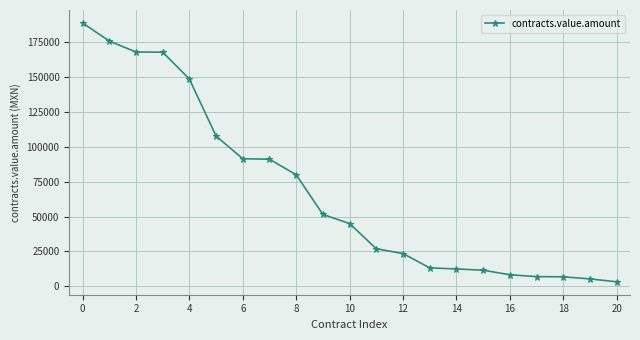

What is the average value?

68321.0